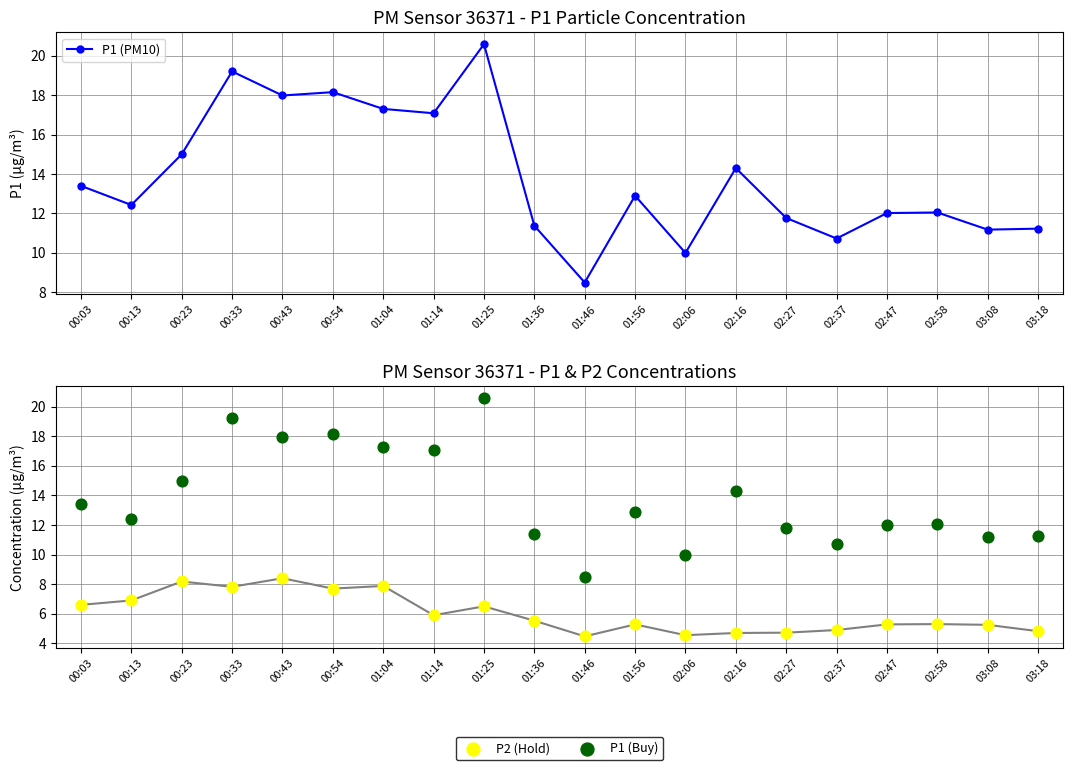

Which series reaches the minimum Y coordinate?

P2 (Hold)